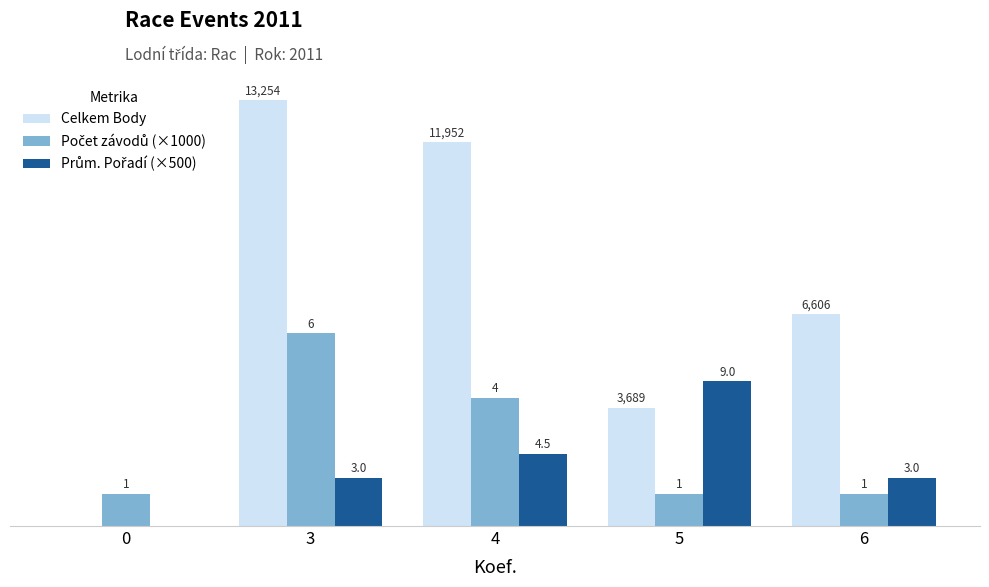

Which series changed the most between 0 and 4?

Celkem Body